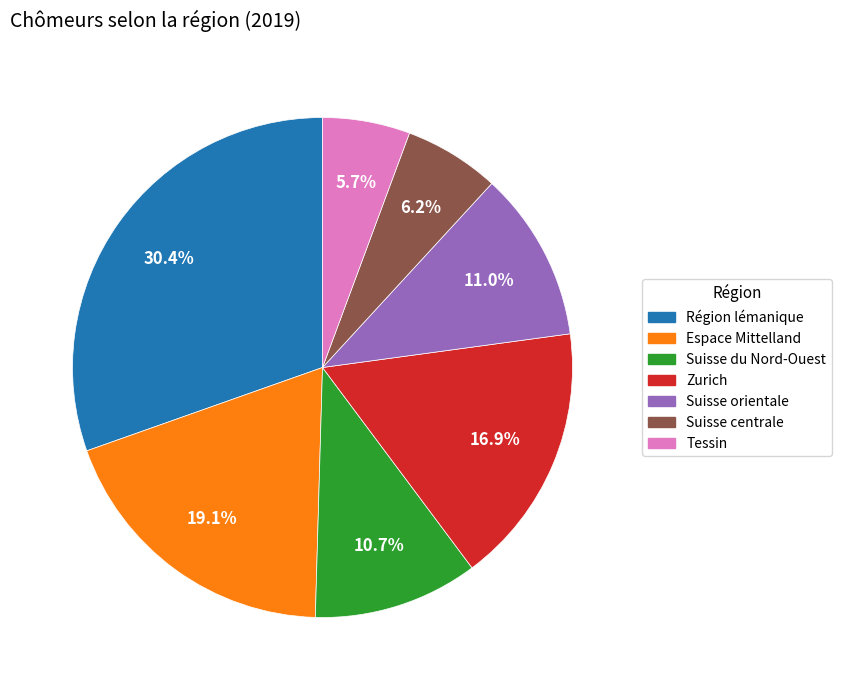

To the nearest percent, what is the combined percentage of Suisse orientale and Tessin?

17%